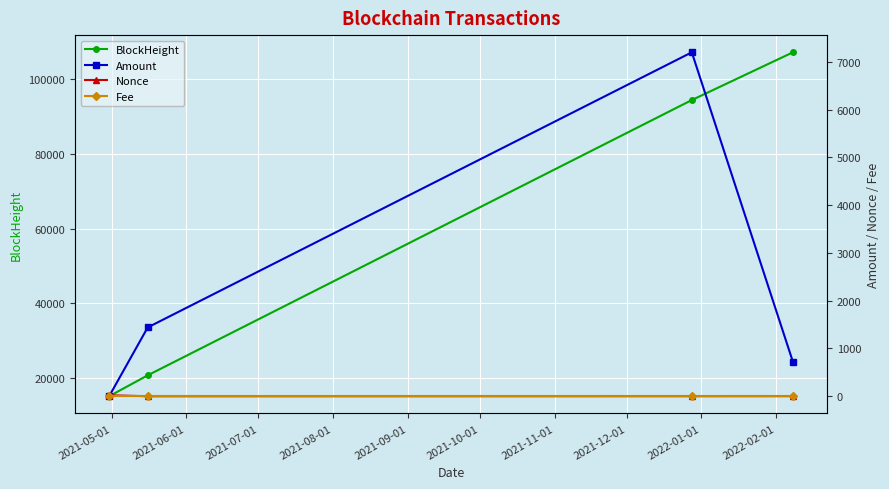

True or false: BlockHeight has more than 1 interior local peaks.

False